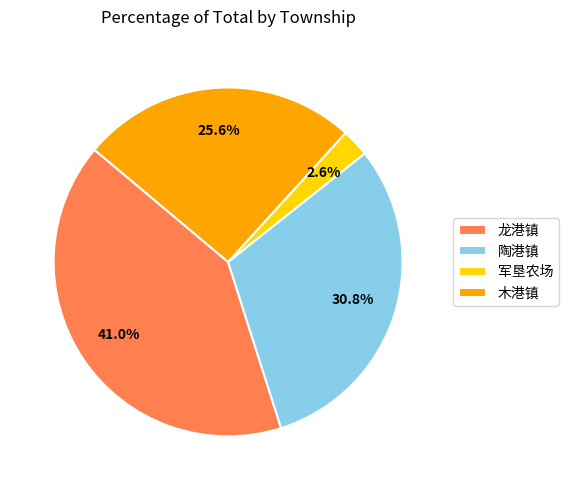

What is the smallest slice in the pie chart?

军垦农场